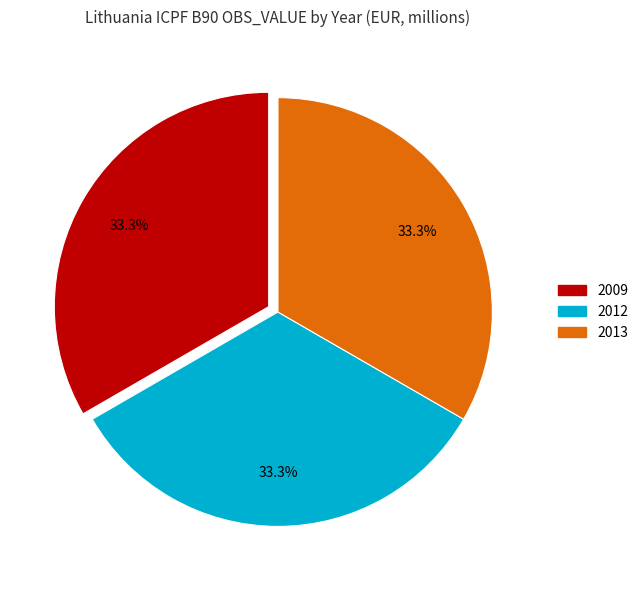

Is there any slice that represents more than half of the pie?

No